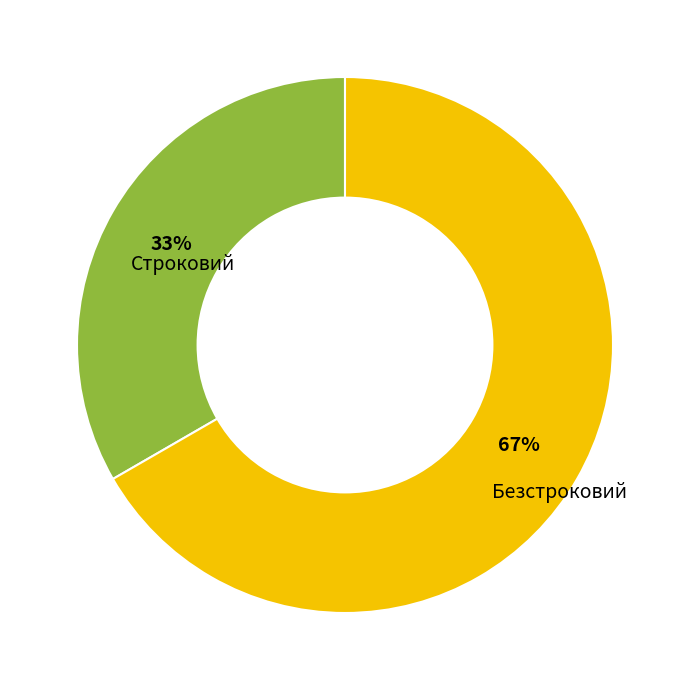

To the nearest percent, what is the average slice percentage?

50%